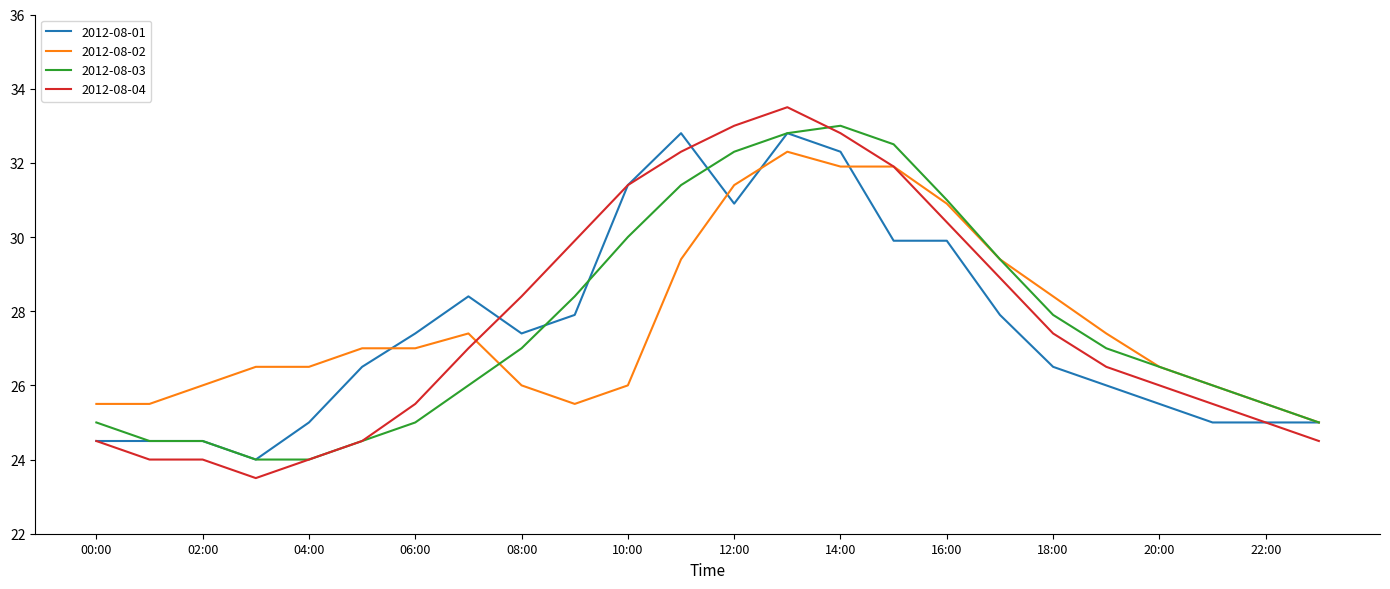

What is the minimum value for 2012-08-01?

24.0